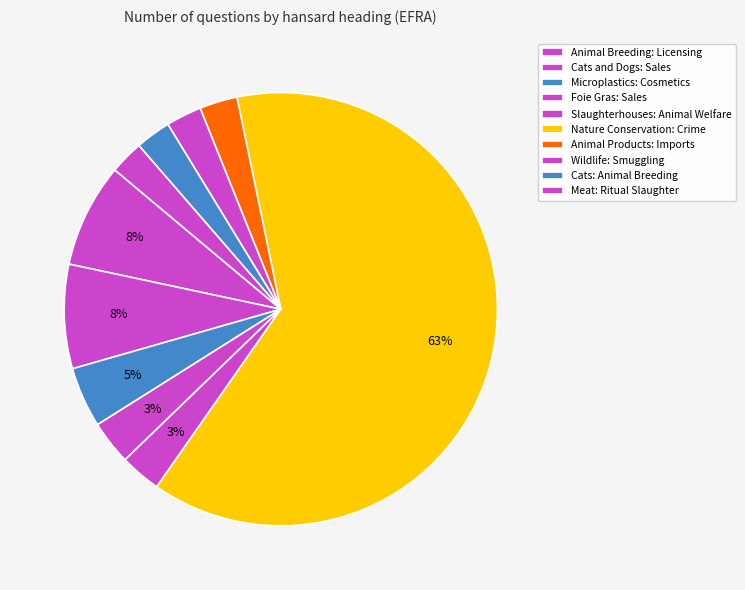

How many slices are in this pie chart?

10